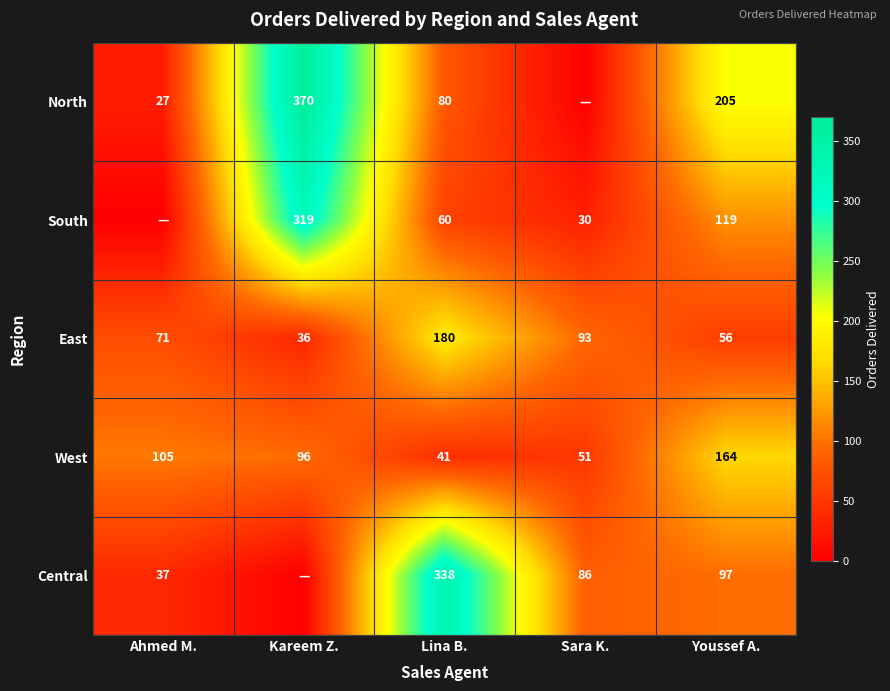

Is the value of West at Youssef A. greater than the value of South at Sara K.?

Yes